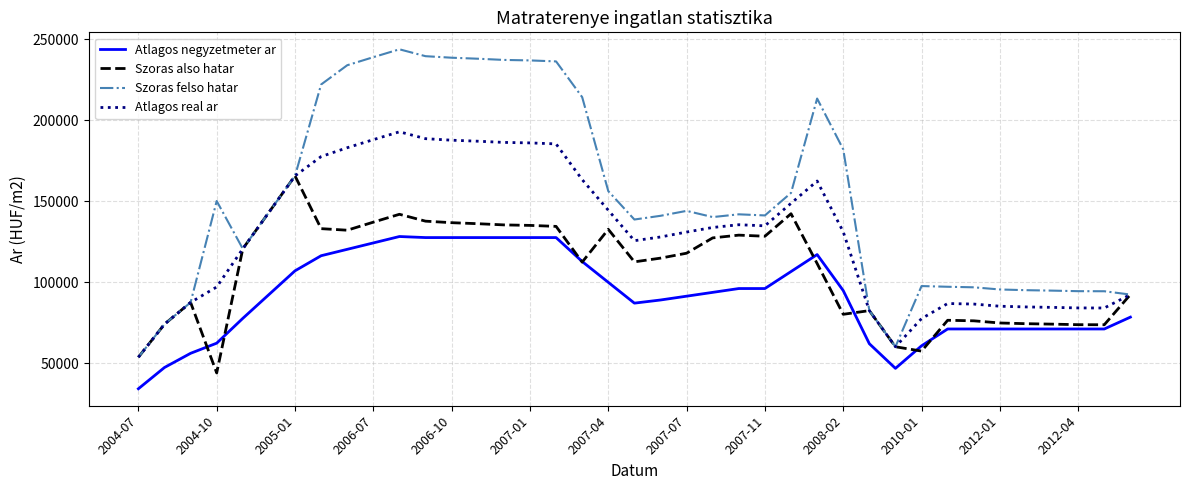

What is the smallest value displayed?

34375